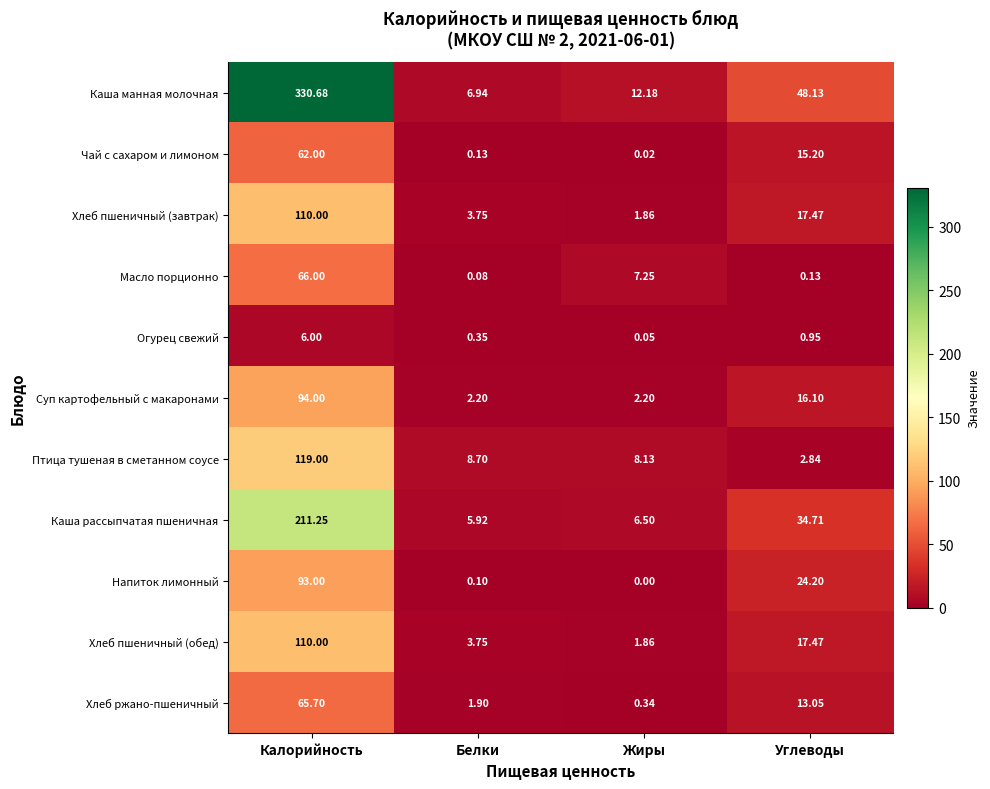

Count the number of categories in the chart.

4